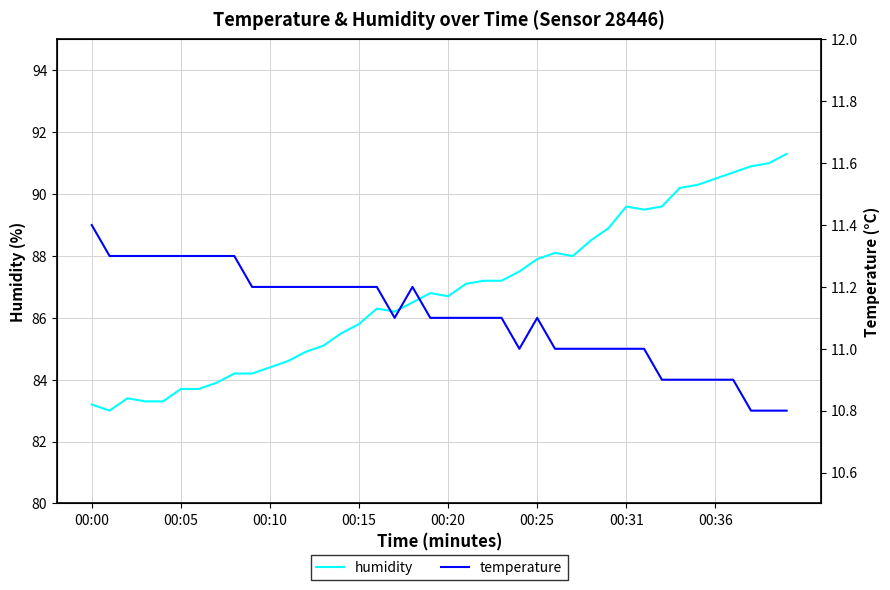

Reading right to left, list all the values displayed in this chart.

humidity: 91.3	91.0	90.9	90.7	90.5	90.3	90.2	89.6	89.5	89.6	88.9	88.5	88.0	88.1	87.9	87.5	87.2	87.2	87.1	86.7	86.8	86.5	86.2	86.3	85.8	85.5	85.1	84.9	84.6	84.4	84.2	84.2	83.9	83.7	83.7	83.3	83.3	83.4	83.0	83.2
temperature: 10.8	10.8	10.8	10.9	10.9	10.9	10.9	10.9	11.0	11.0	11.0	11.0	11.0	11.0	11.1	11.0	11.1	11.1	11.1	11.1	11.1	11.2	11.1	11.2	11.2	11.2	11.2	11.2	11.2	11.2	11.2	11.3	11.3	11.3	11.3	11.3	11.3	11.3	11.3	11.4